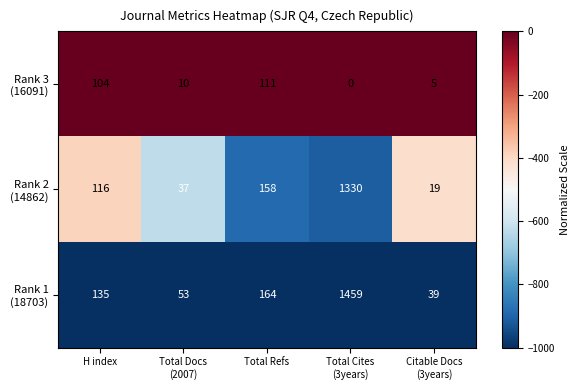

What is the maximum value shown in the chart?

1459